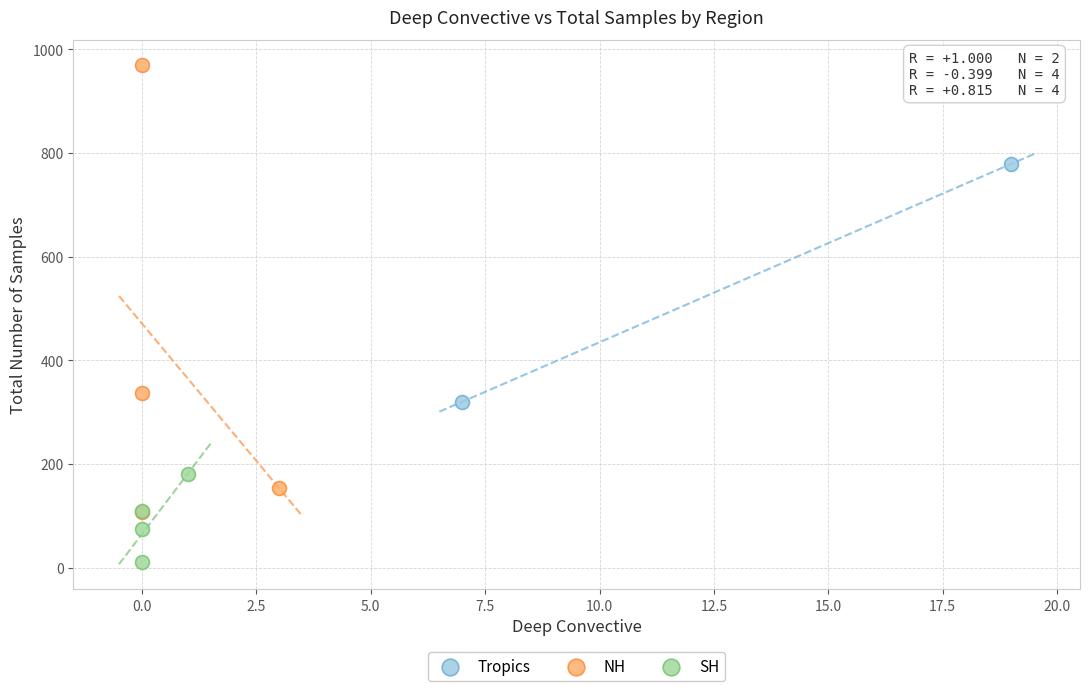

What are all the series names shown in the legend?

Tropics, NH, SH